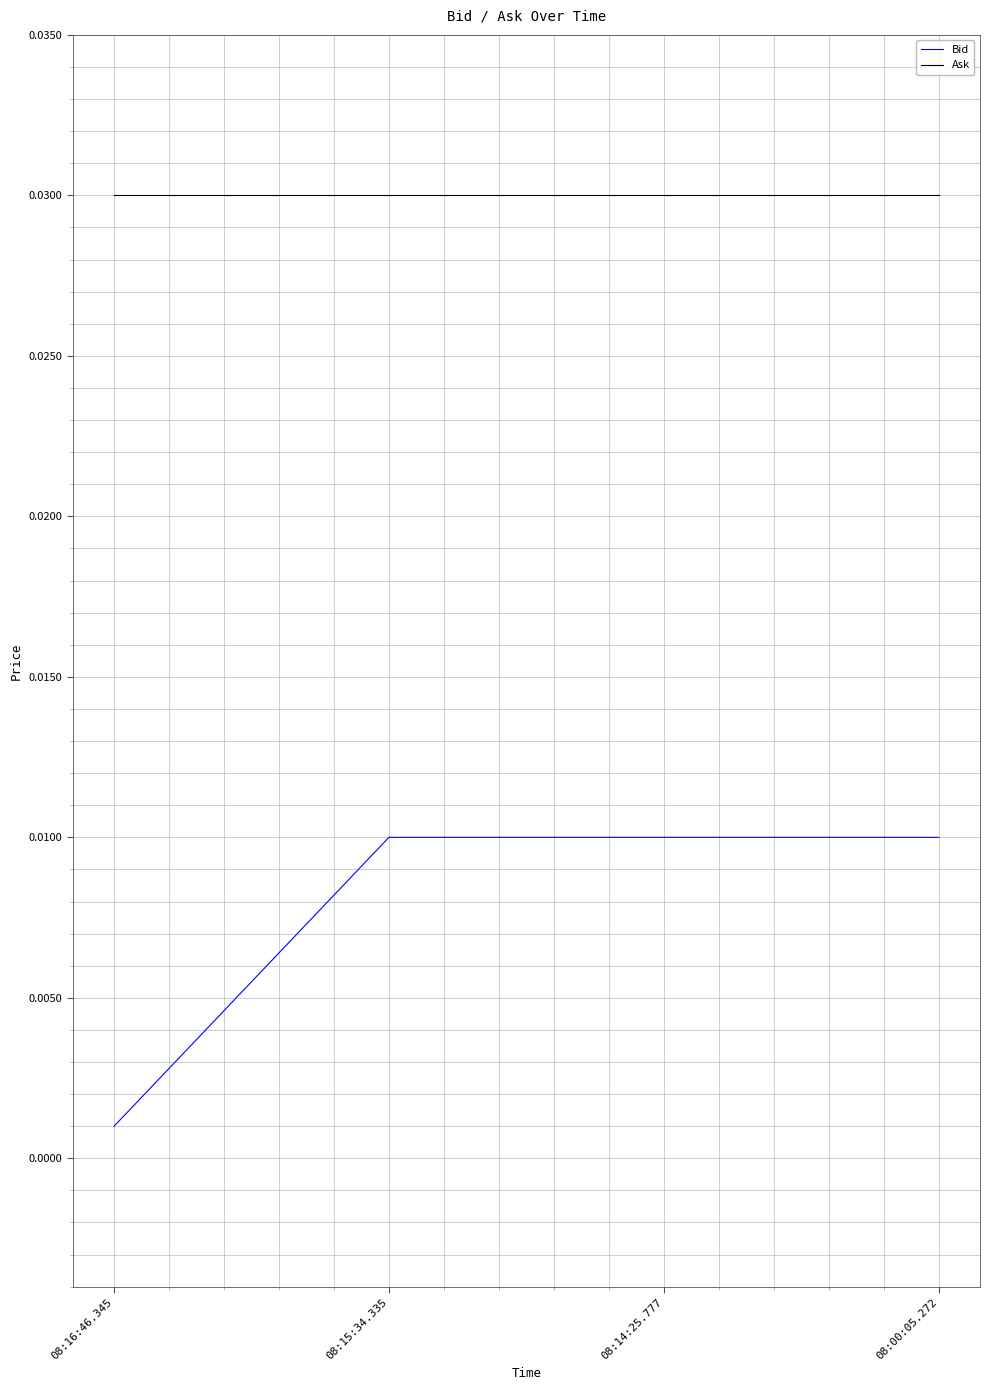

What position from the left is 08:14:25.777?

3